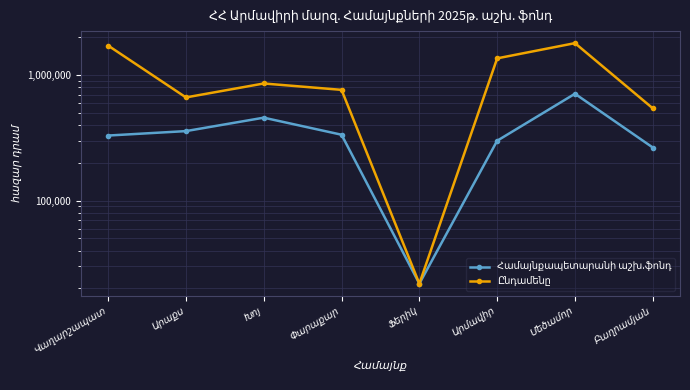

The value of Ընդամենը at Փարաքար is 1178531.0. True or false?

False